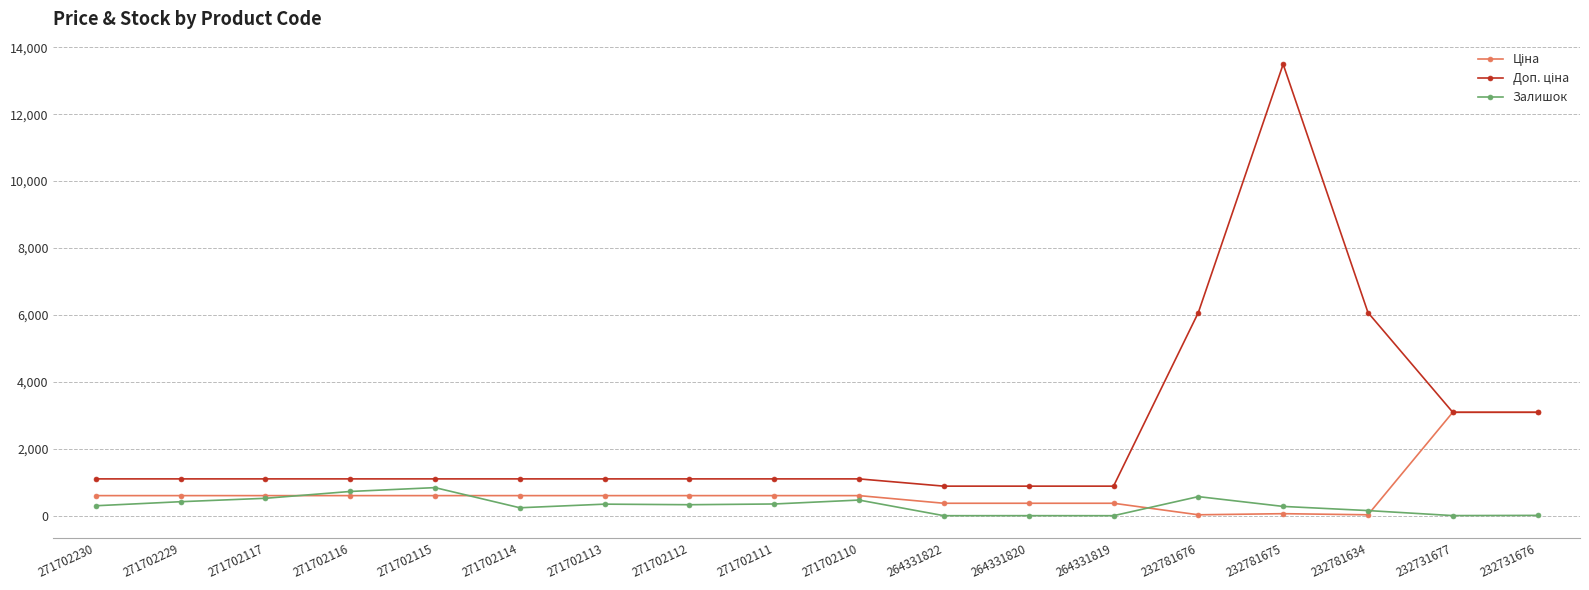

Does the chart have visible grid lines?

Yes